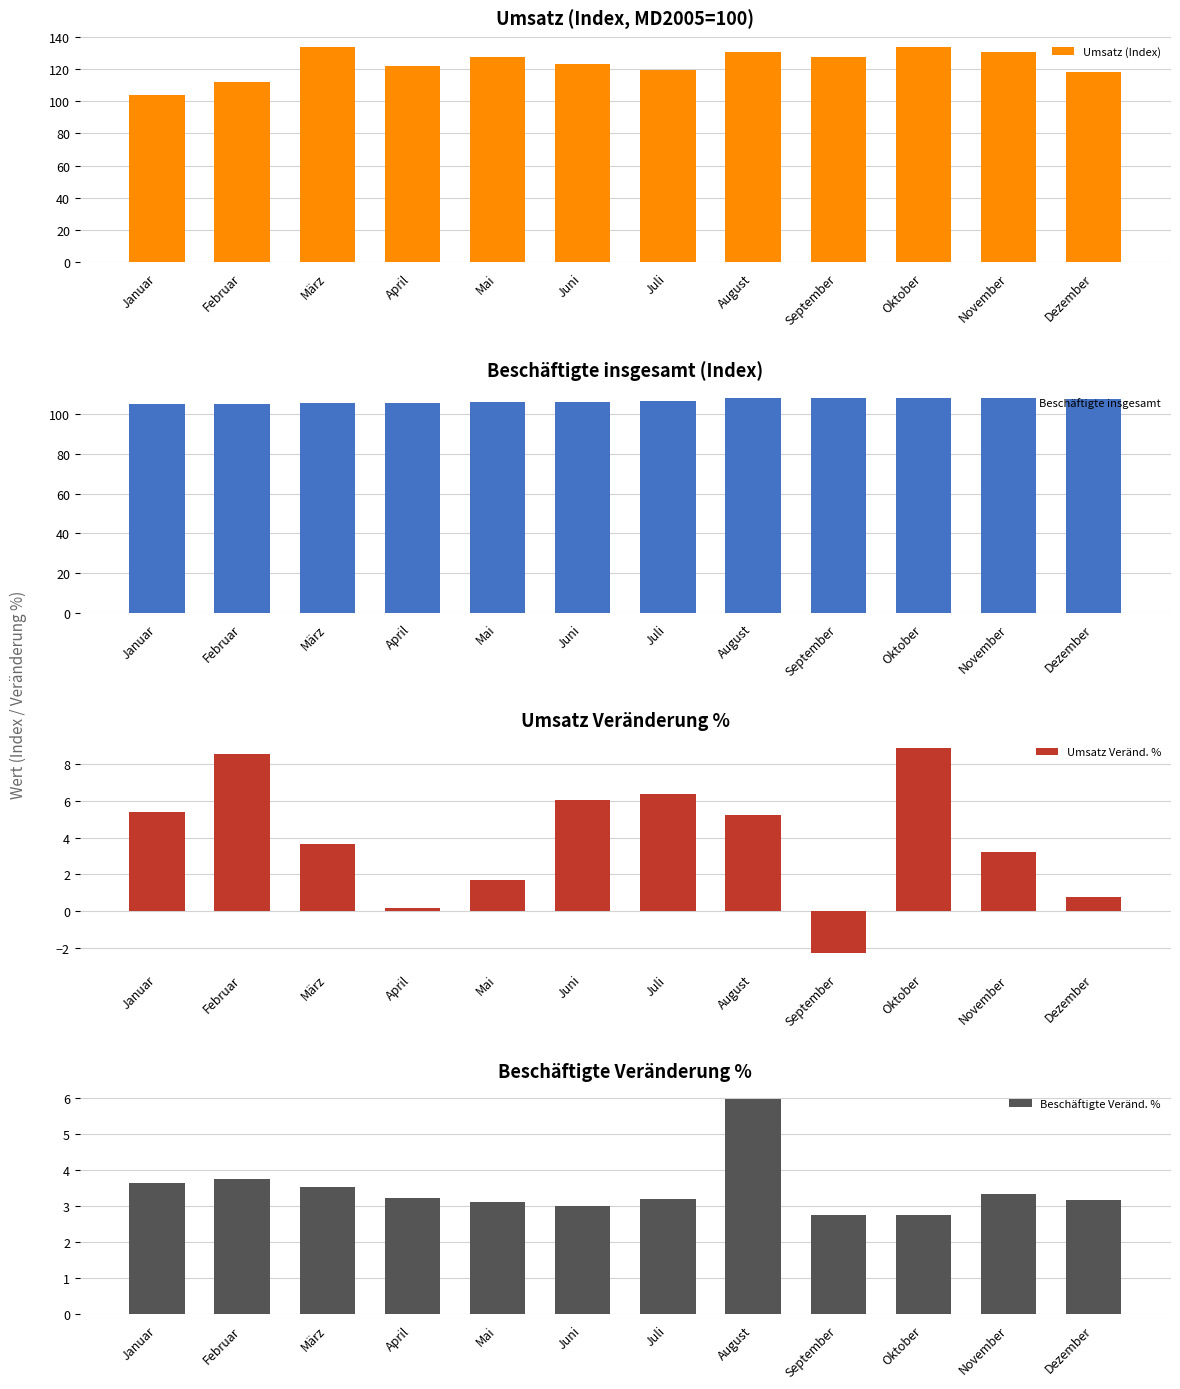

How many bars are there in total?

48